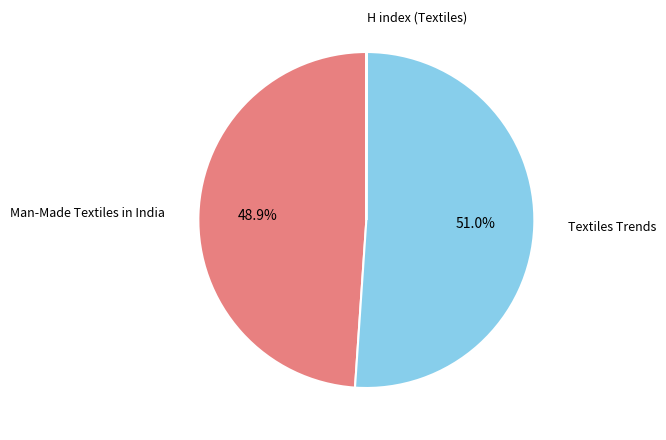

Is there a majority slice in this chart?

Yes